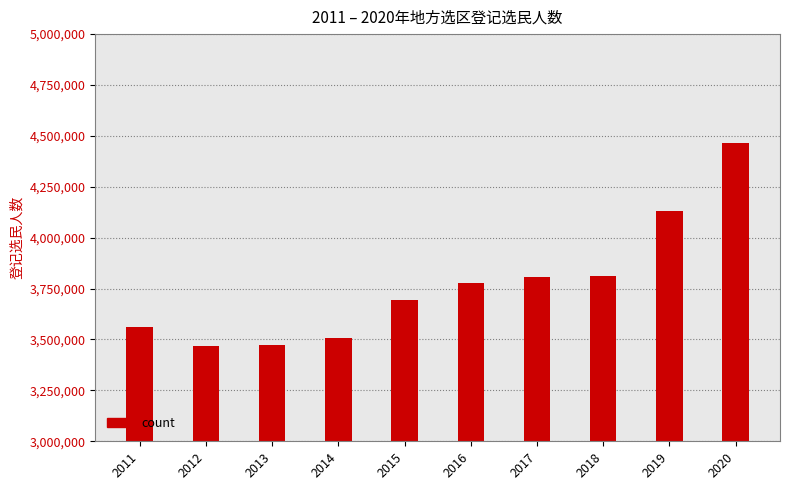

At which label is the value closest to 3966572?

2018